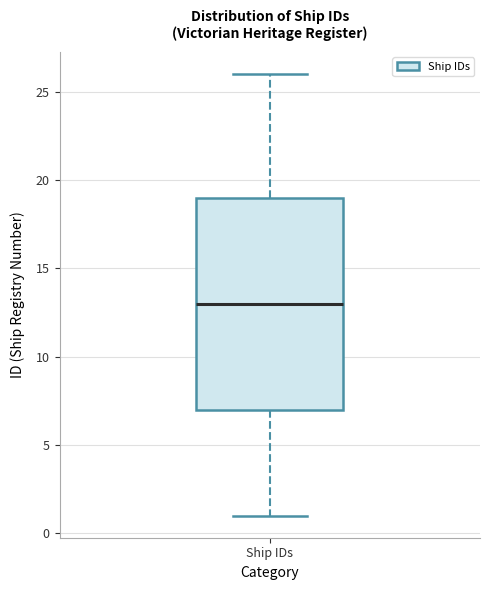

Read this box plot against the y-axis: the position of the median line, the range covered by the box, and the ends of both whiskers. The values are not printed on the chart, so give them approximately, as read against the axis.

median 13, box 7 to 19, whiskers 1 to 26